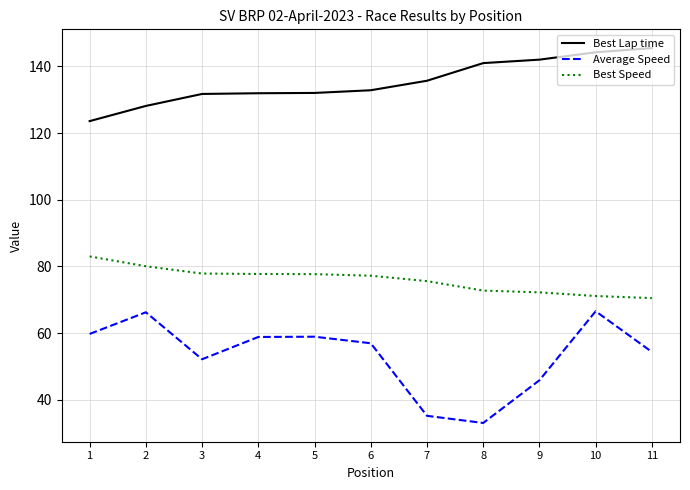

True or false: Best Lap time and Best Speed intersect in this chart.

False